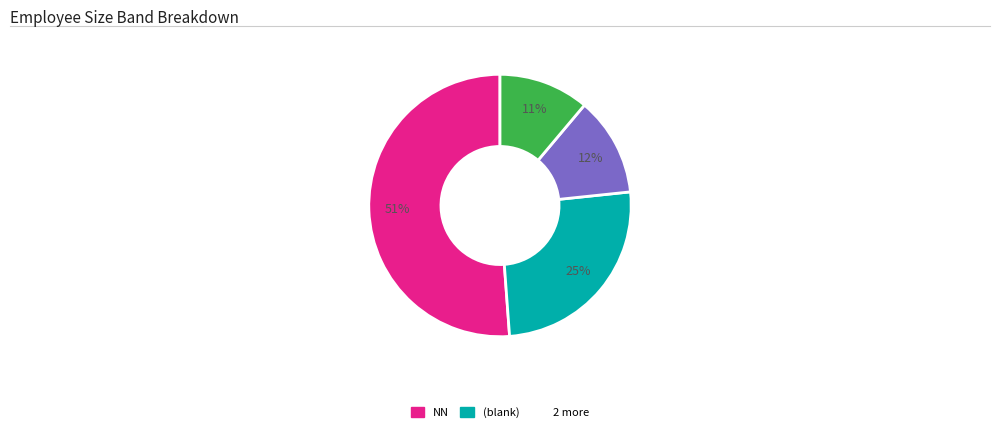

To the nearest percent, what is the average slice percentage?

25%